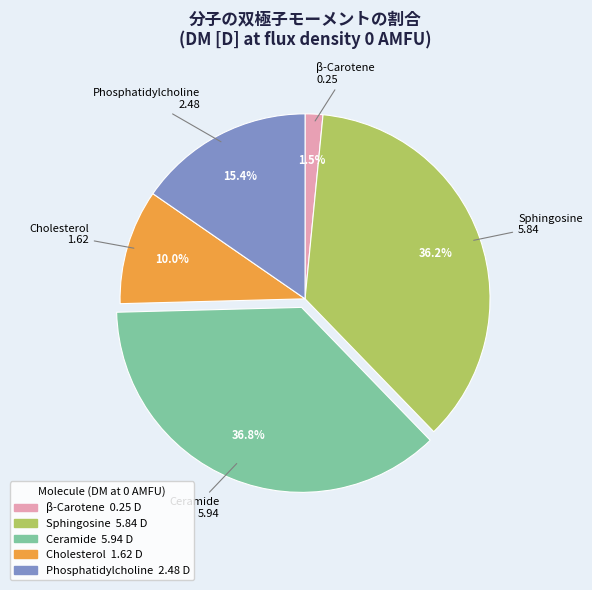

What is the ratio of the value at Phosphatidylcholine to the value at Sphingosine?

0.4